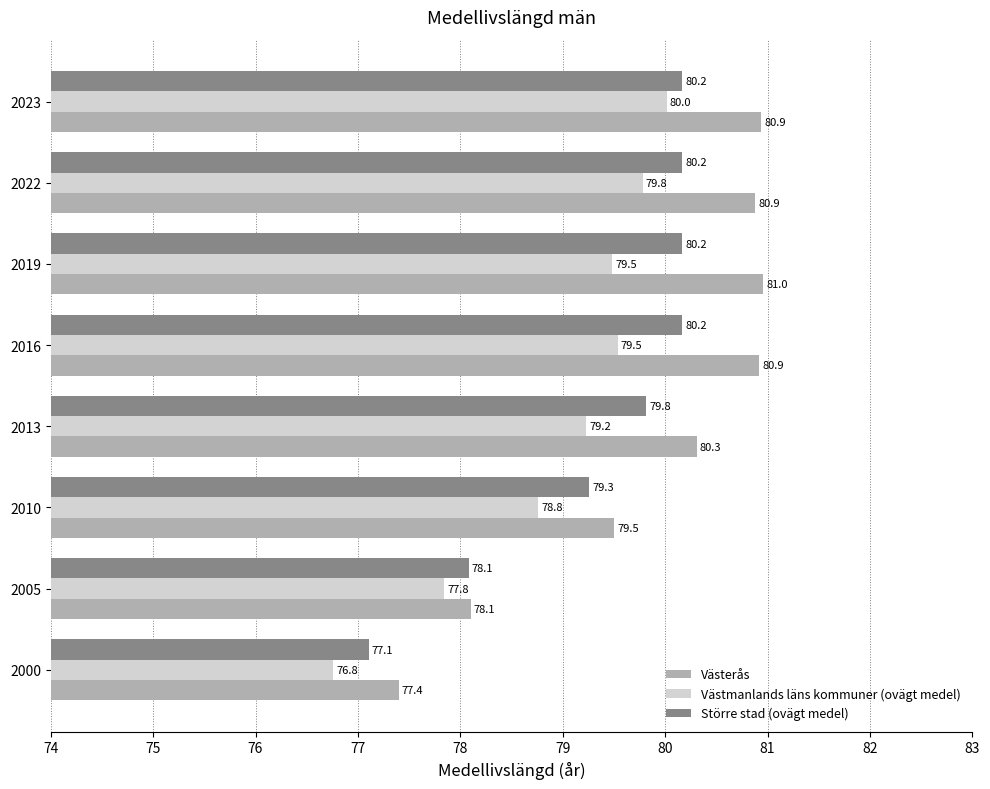

Is it true that Västmanlands läns kommuner (ovägt medel) equals 79.5 at 2016?

True